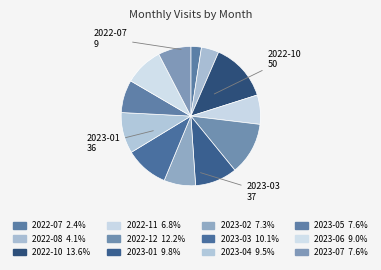

Which category has the smallest portion of the pie?

2022-07